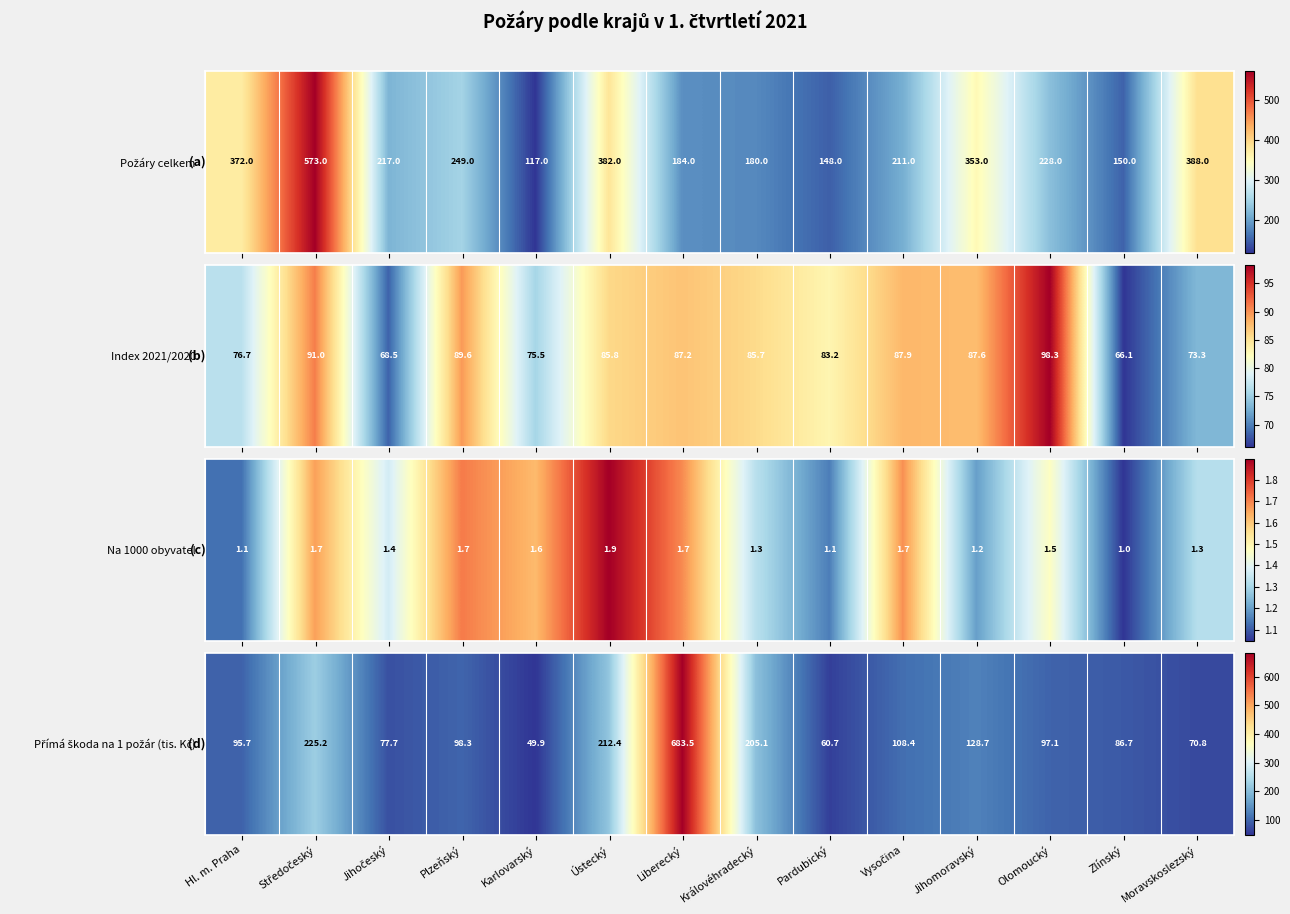

Which label corresponds to the smallest value in the chart?

Karlovarský